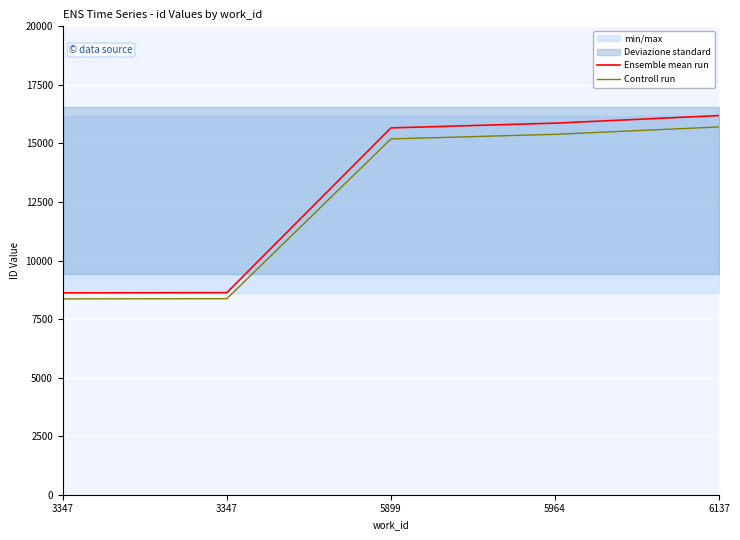

What is the spread (max minus min) of values at 5899?

469.9